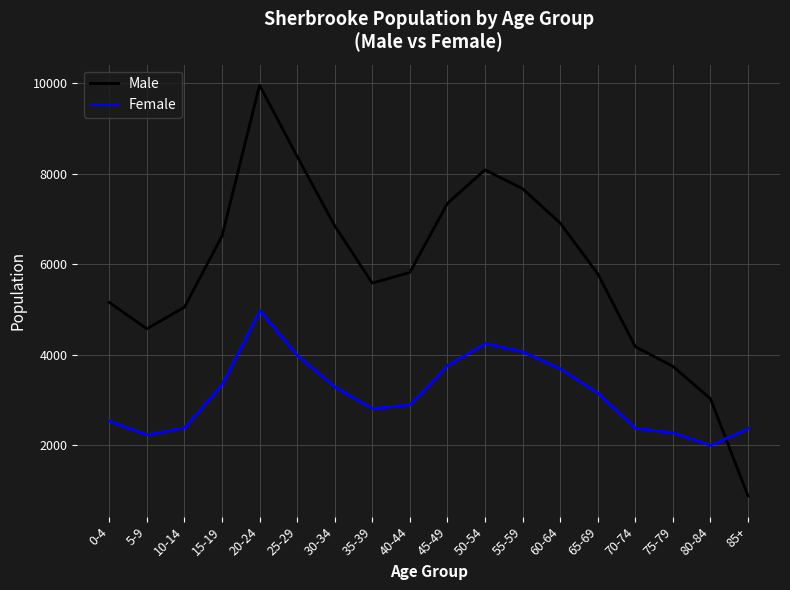

Rank the series by their maximum value, from highest to lowest.

Male, Female